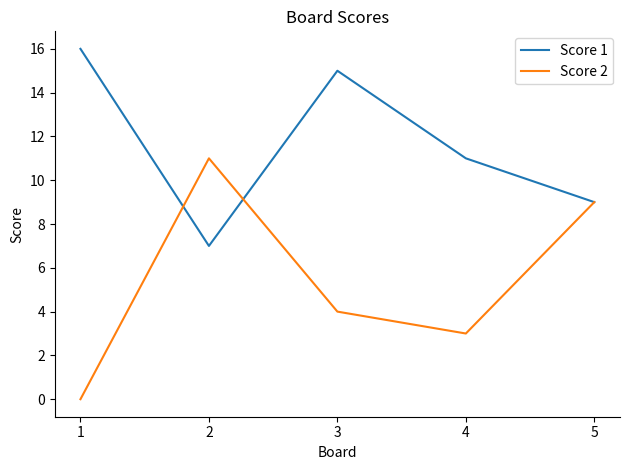

Reading left to right, transcribe all the data shown in this chart.

Score 1: 1=16	2=7	3=15	4=11	5=9
Score 2: 1=0	2=11	3=4	4=3	5=9